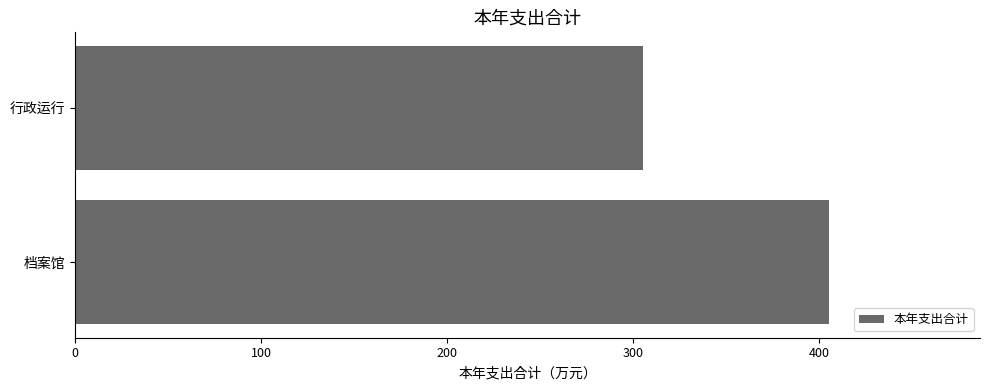

How many values are below 405?

1